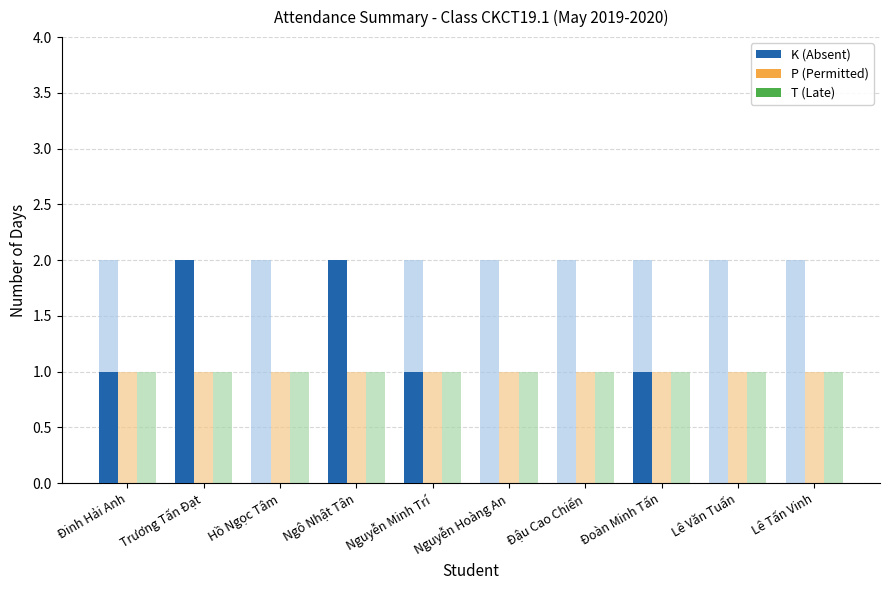

What position from the right is Ngô Nhật Tân?

7